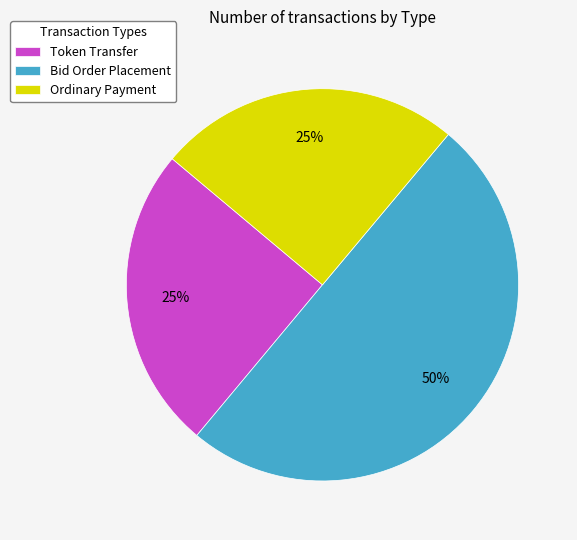

Which slice is the largest?

Bid Order Placement